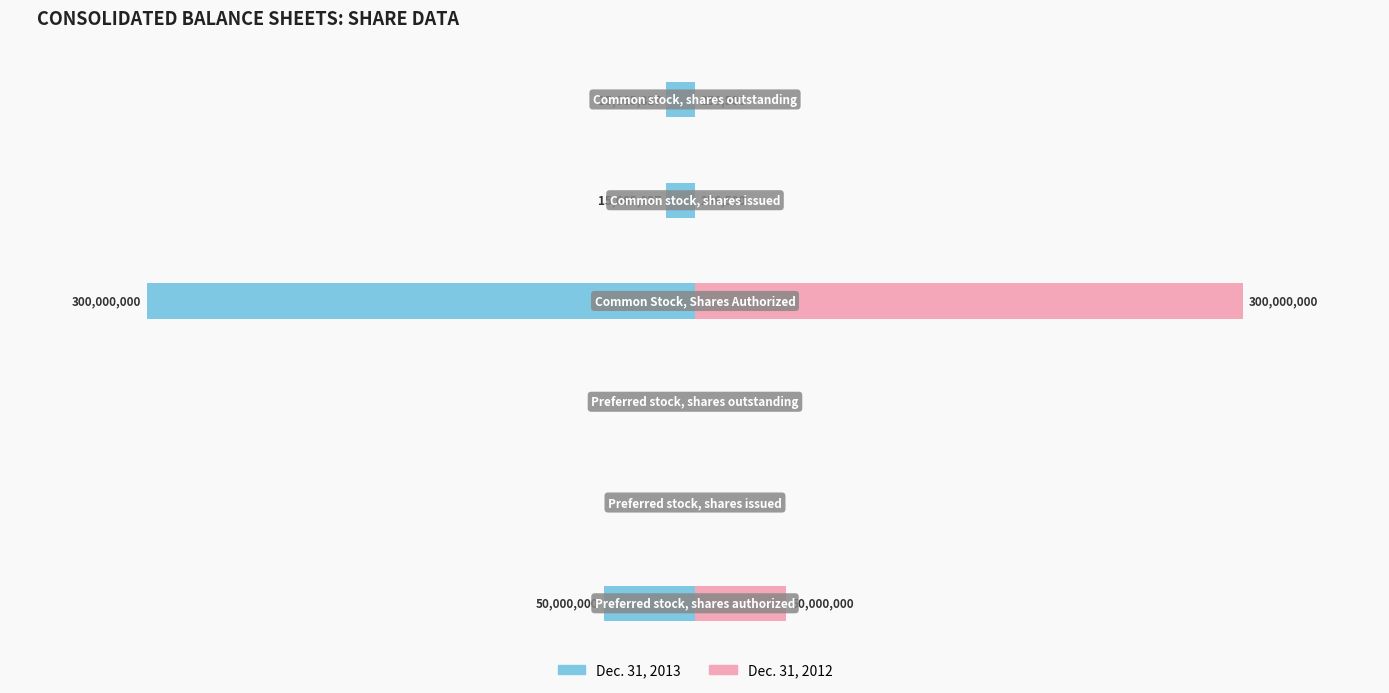

What is the smallest value displayed?

-300000000